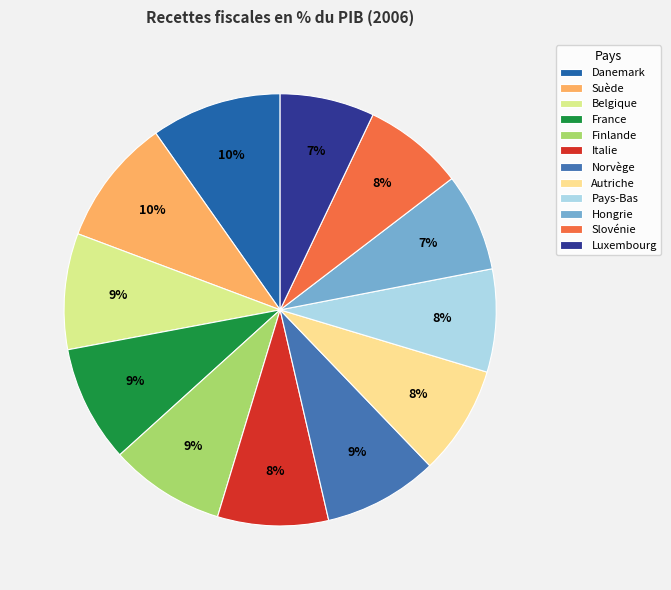

Combined, what portion of the pie is Italie and Slovénie?

15.8%